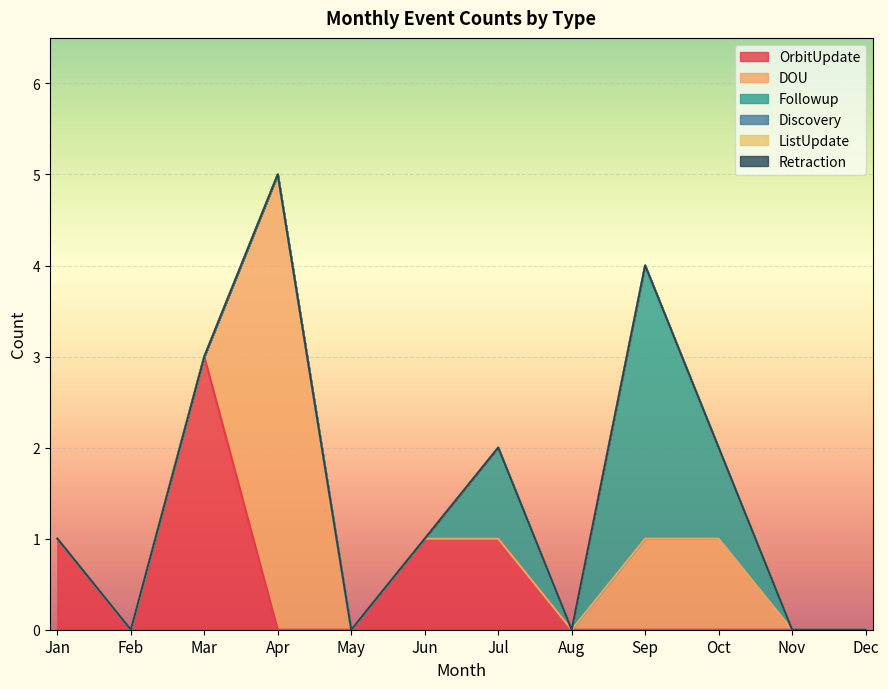

True or false: Retraction has more than 2 interior local peaks.

False